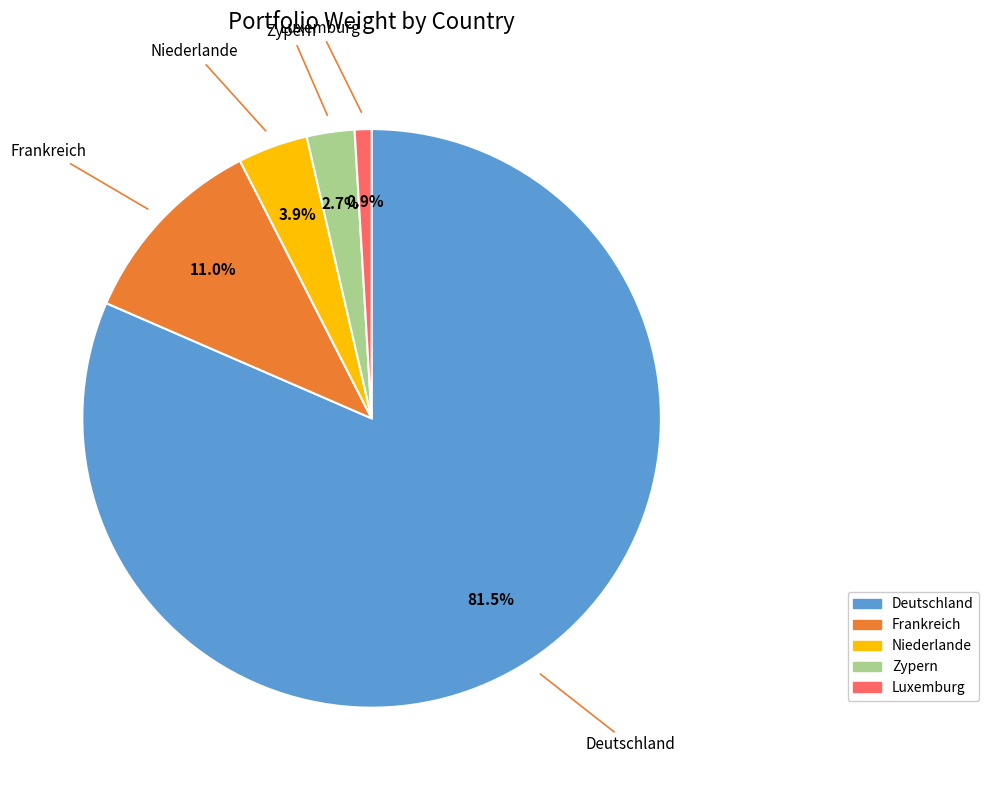

Does any single category account for the majority?

Yes